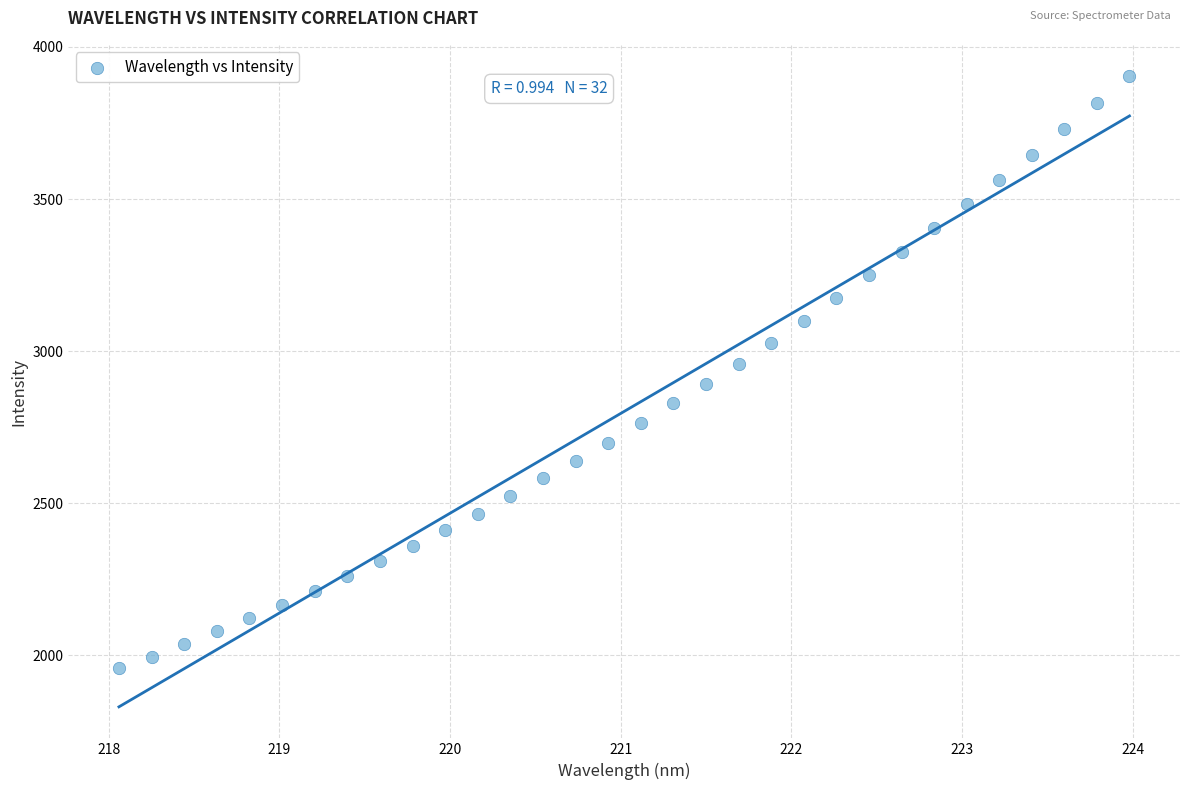

What is the range of Y values (max minus min)?

1945.9